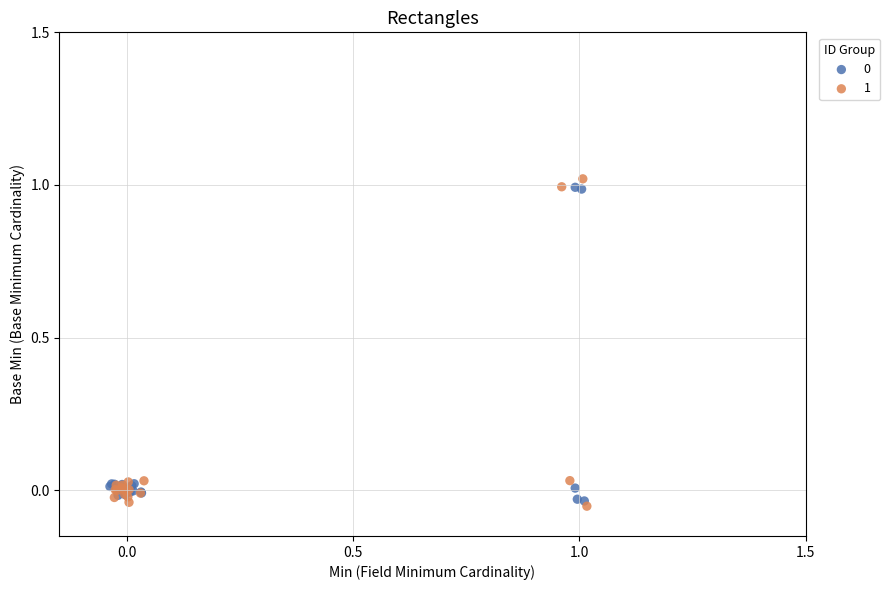

Which series reaches the minimum Y coordinate?

1